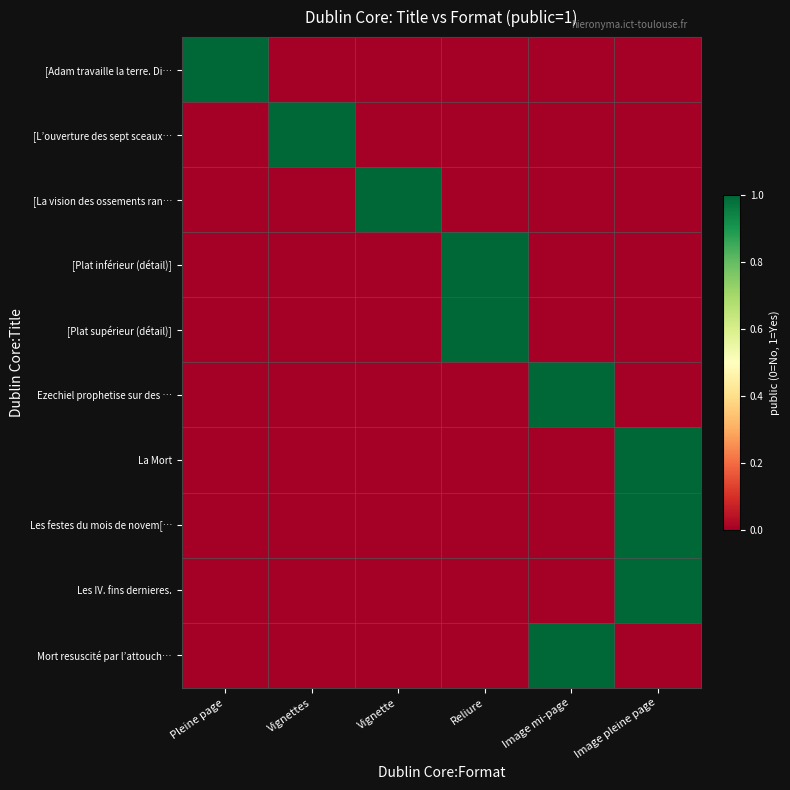

At which category does the chart reach its peak across all series?

Pleine page